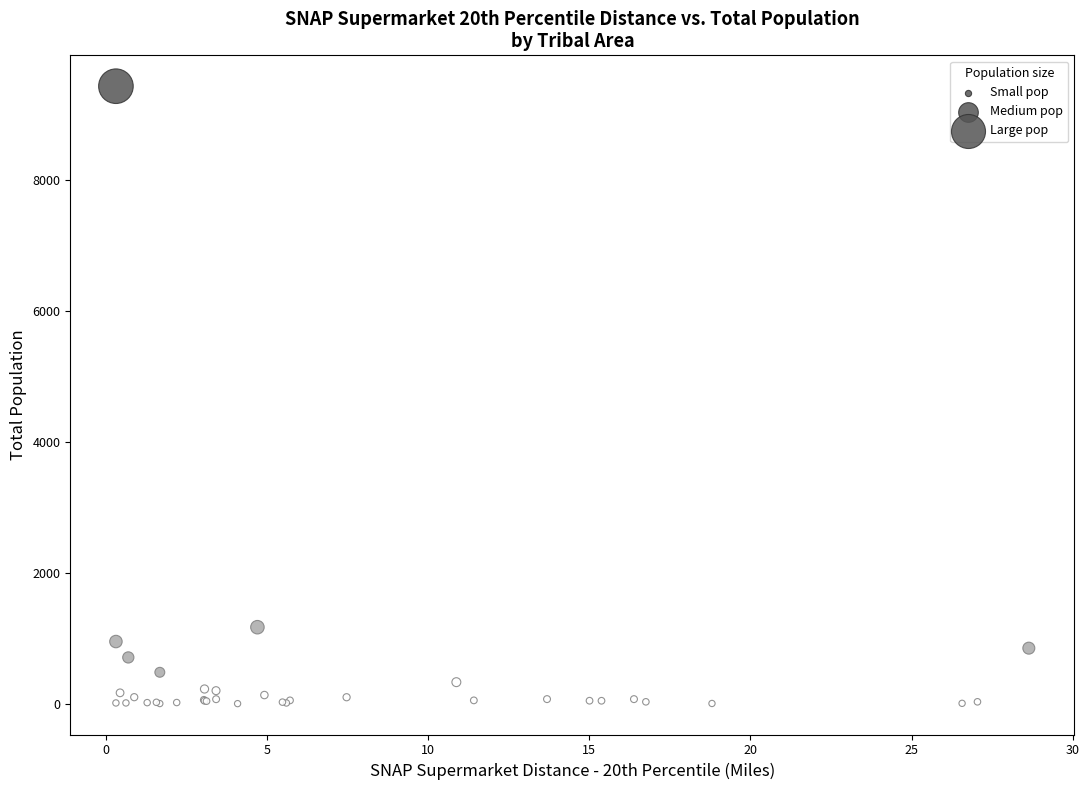

What Y value in the scatter plot is closest to 4713?

1169.3